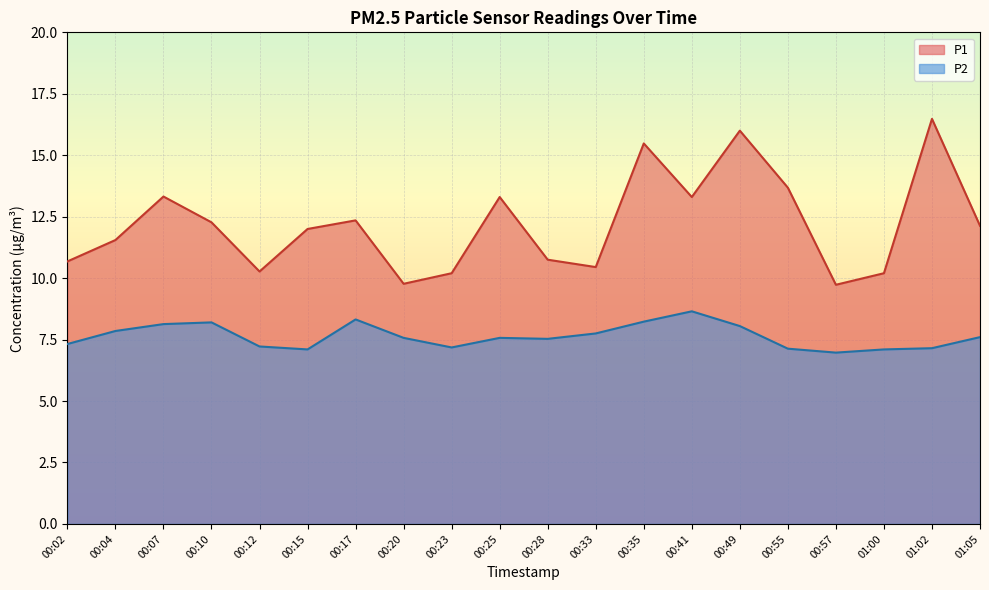

Which series changed the most between 00:02 and 00:15?

P1